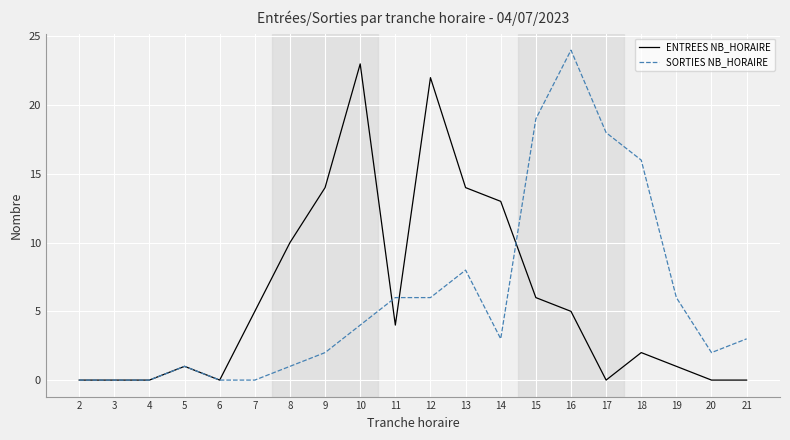

Which series changed the most between 2 and 9?

ENTREES NB_HORAIRE